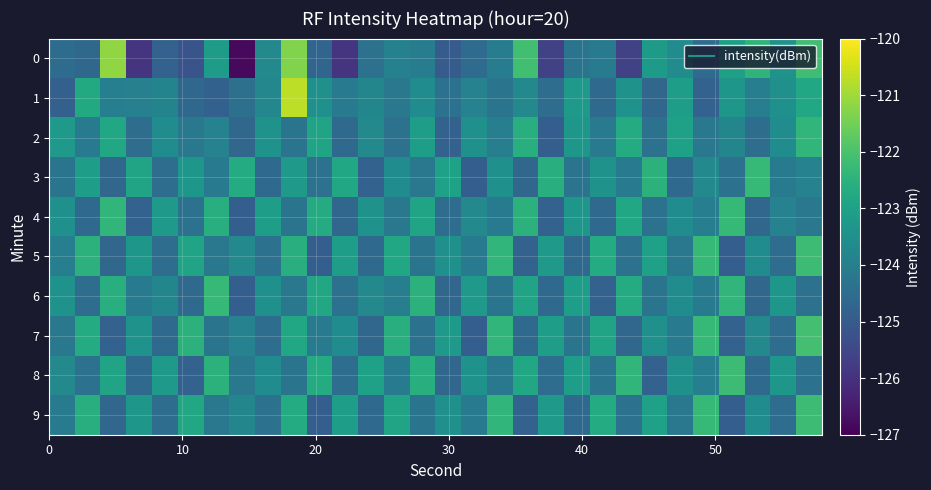

Rank the series by their maximum value, from lowest to highest.

2, 3, 4, 6, 5, 8, 9, 7, 0, 1